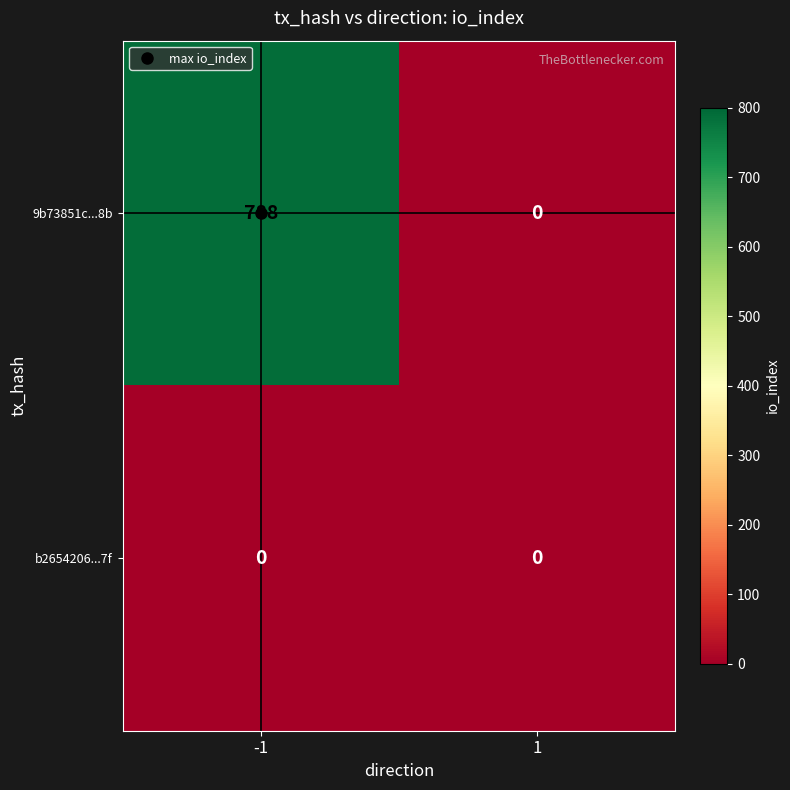

Which series has the largest range (max minus min)?

9b73851c...8b